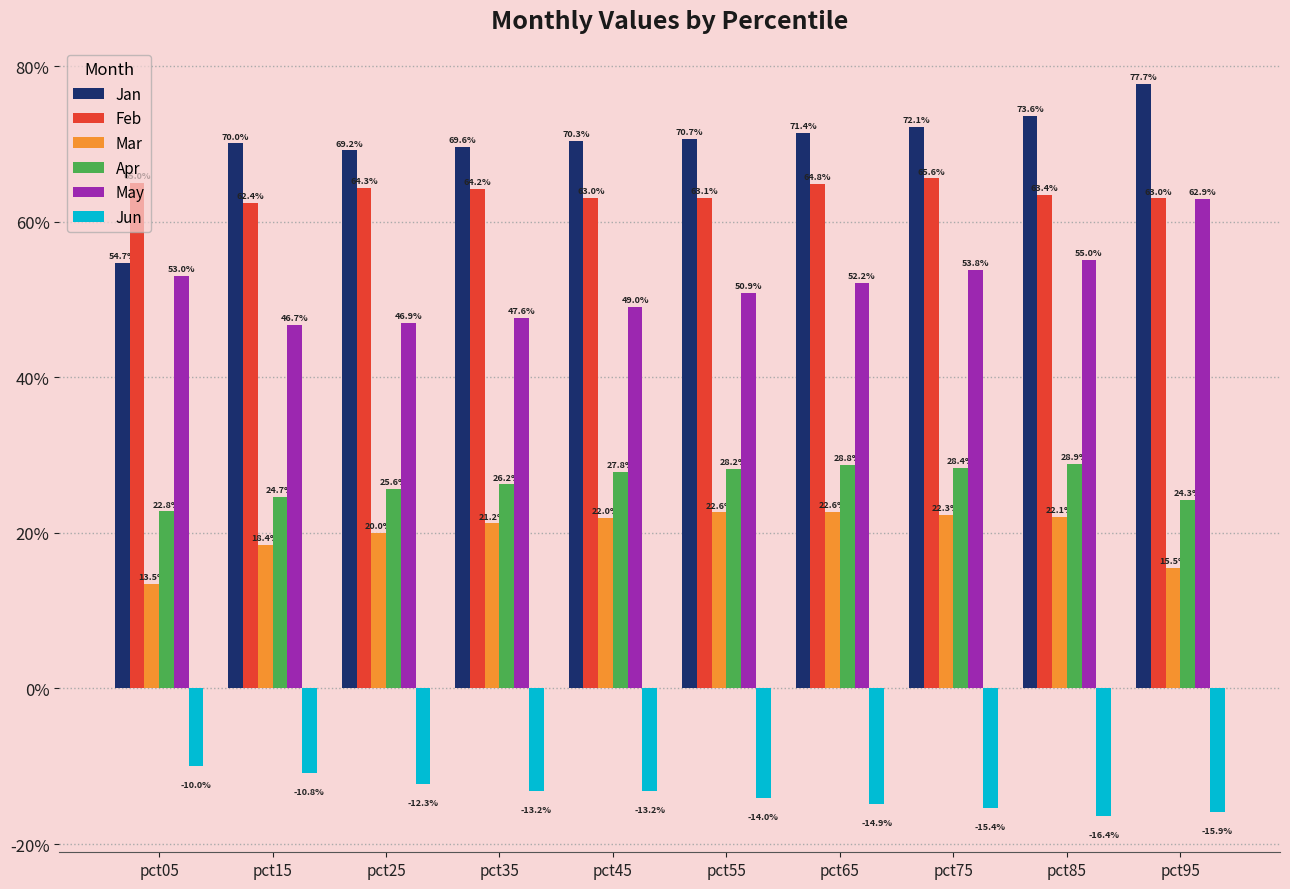

Are the bars grouped side by side (vs. stacked)?

Yes